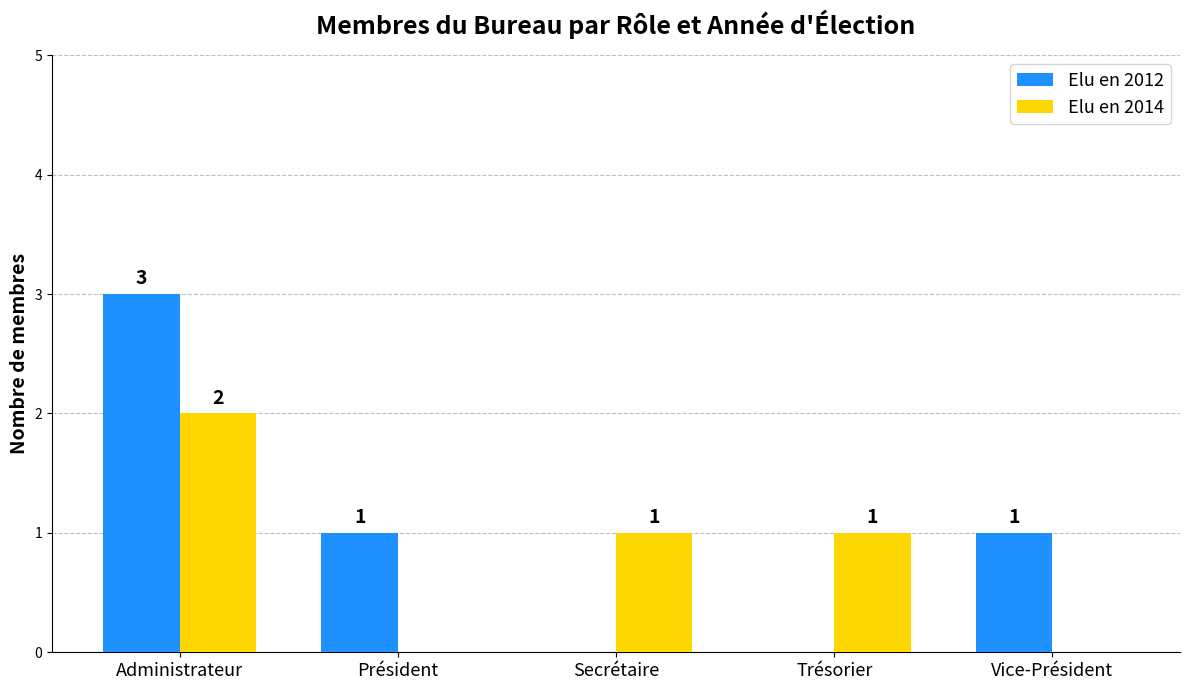

Reading left to right, list all the values displayed in this chart.

Elu en 2012: 3	1	0	0	1
Elu en 2014: 2	0	1	1	0